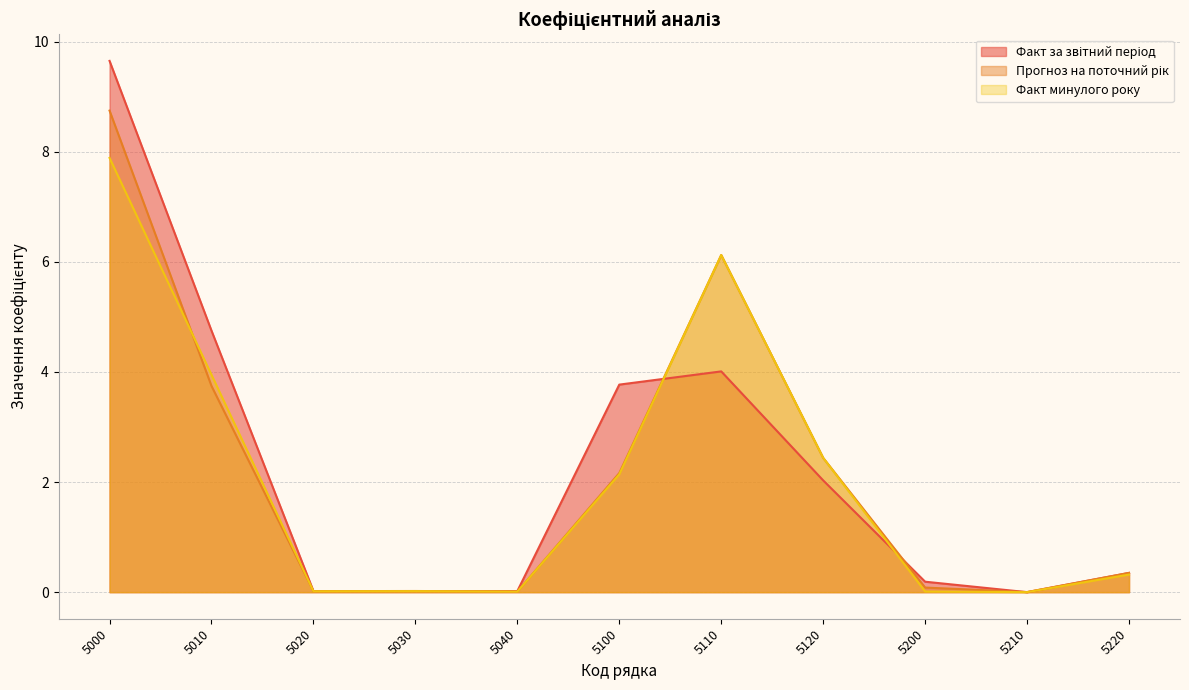

How many interior local valleys does the Факт за звітний період series have?

1